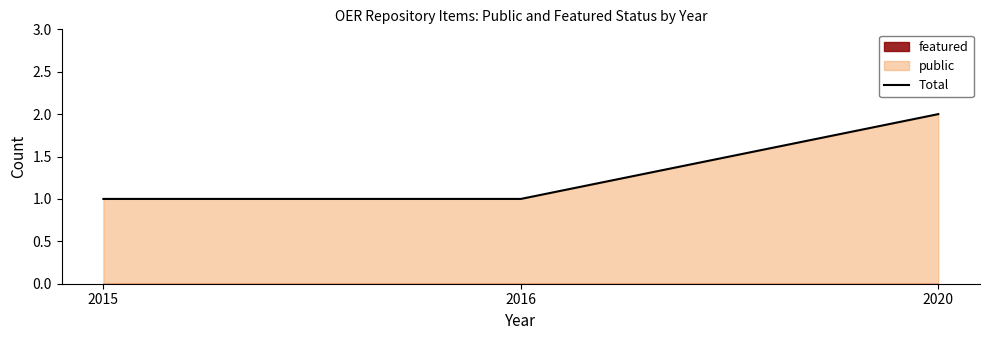

Count the values in the range 1 to 2.

3